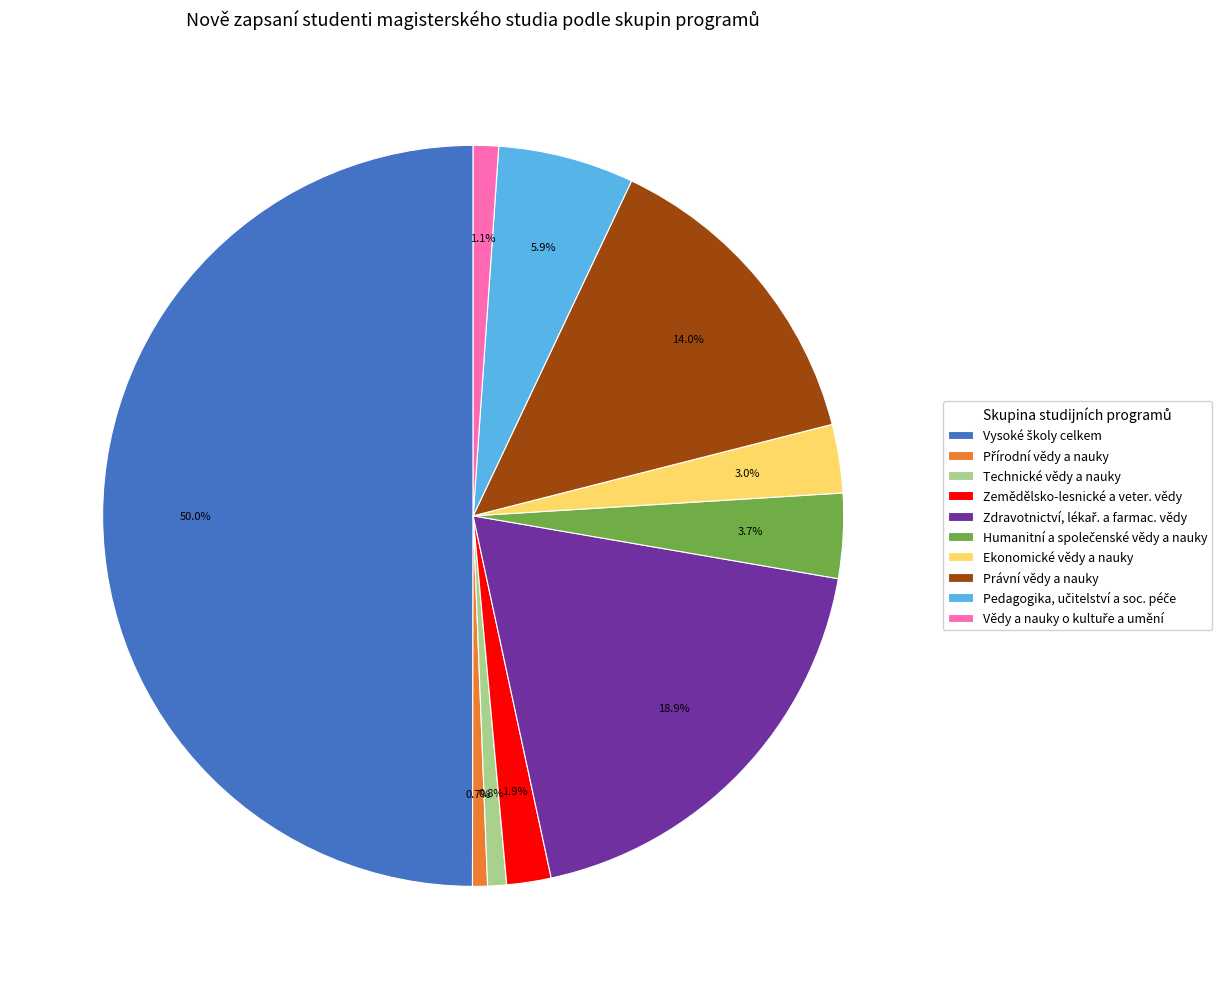

What percentage is NOT represented by Technické vědy a nauky?

99.2%